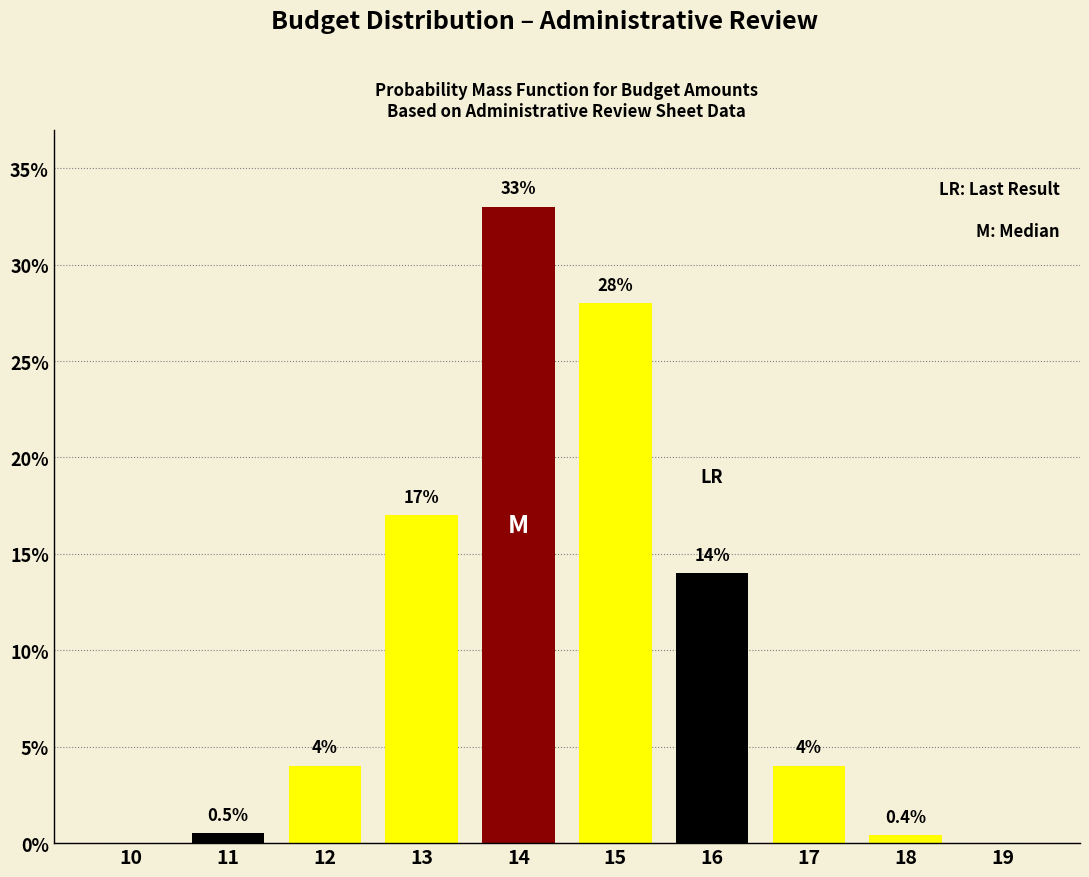

Reading left to right, list all the values displayed in this chart.

10=0.0	11=0.5	12=4.0	13=17.0	14=33.0	15=28.0	16=14.0	17=4.0	18=0.4	19=0.0